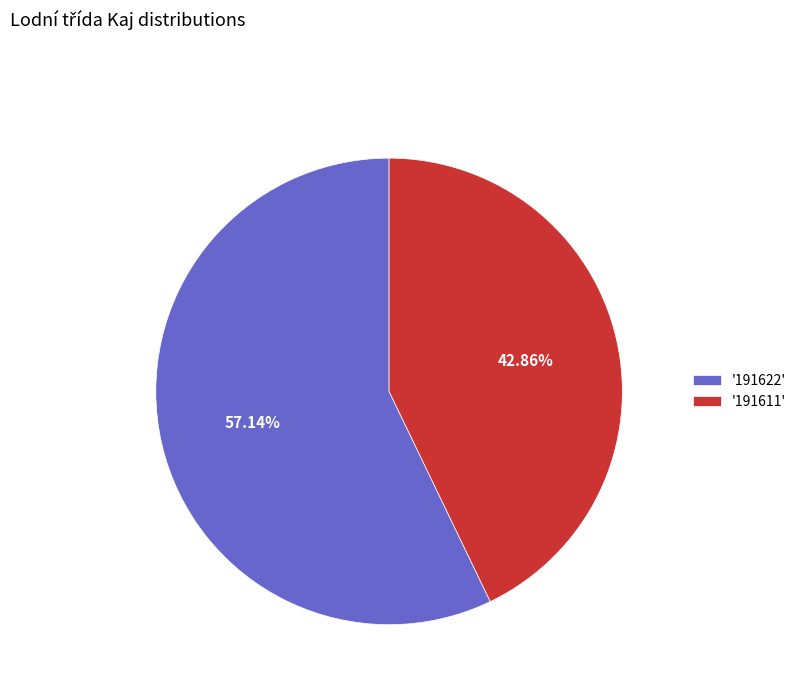

Count the number of slices in the pie.

2